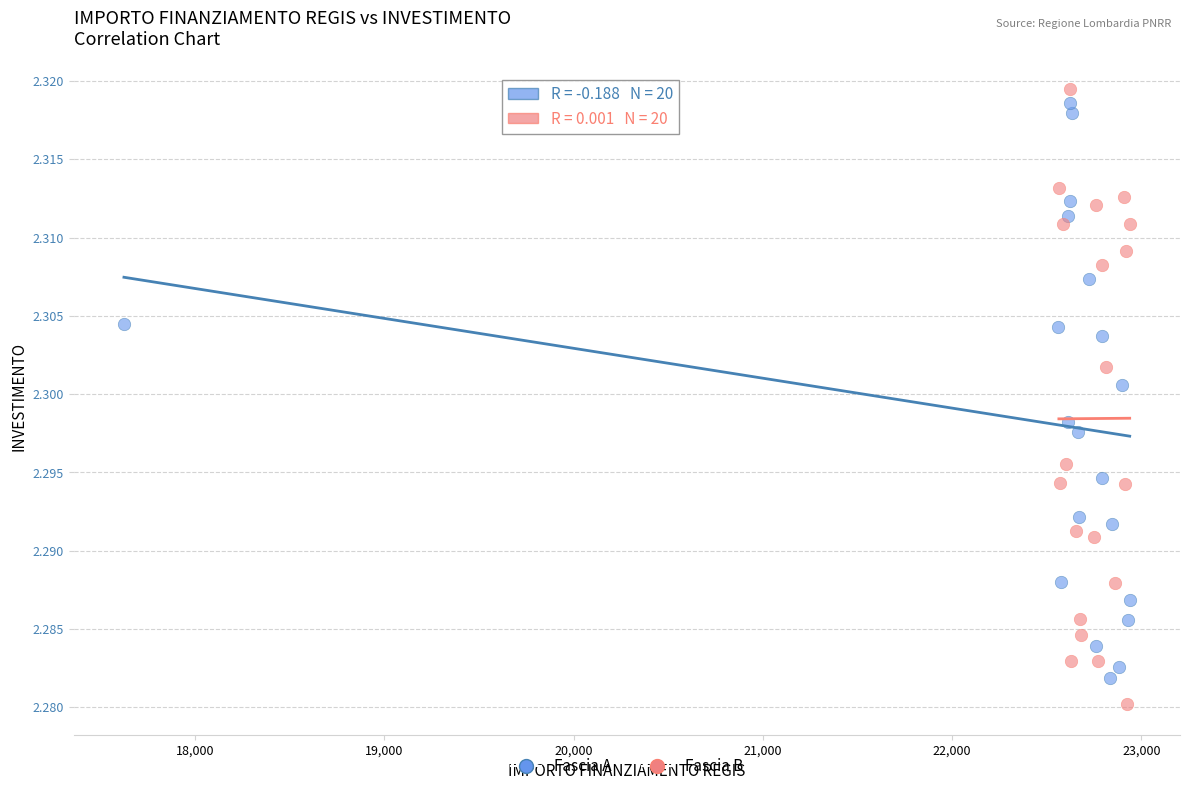

What are all the series names shown in the legend?

Fascia A, Fascia B